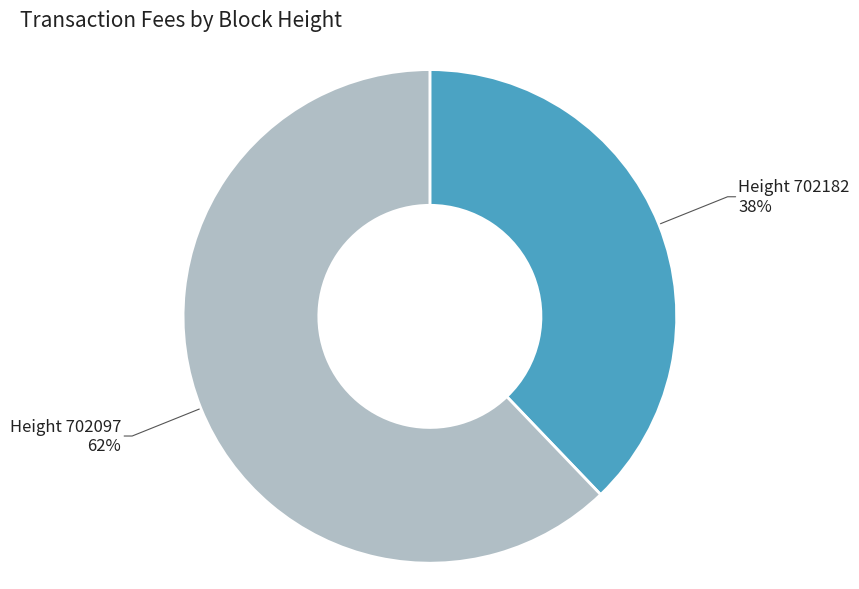

Does any single category account for the majority?

Yes